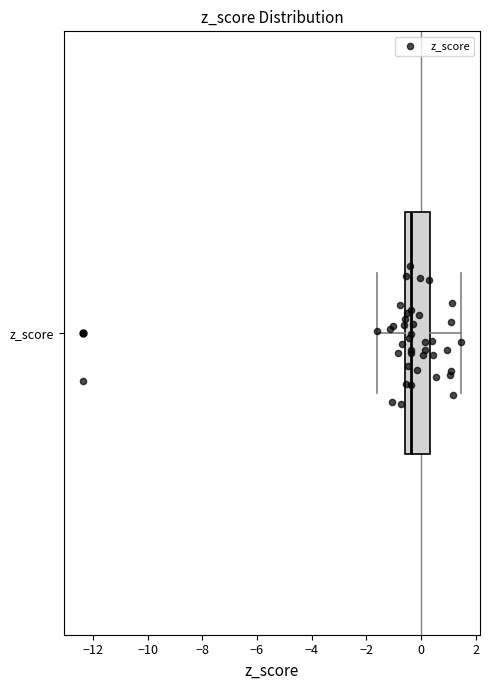

Read this box plot against the x-axis: the position of the median line, the range covered by the box, and the ends of both whiskers. The values are not printed on the chart, so give them approximately, as read against the axis.

median -0.4, box -0.6 to 0.4, whiskers -1.6 to 1.4